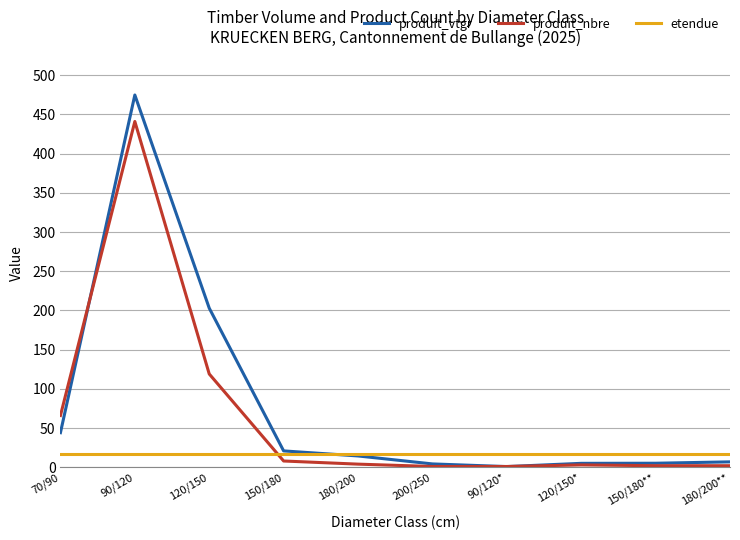

At how many categories does at least one series exceed 307?

1